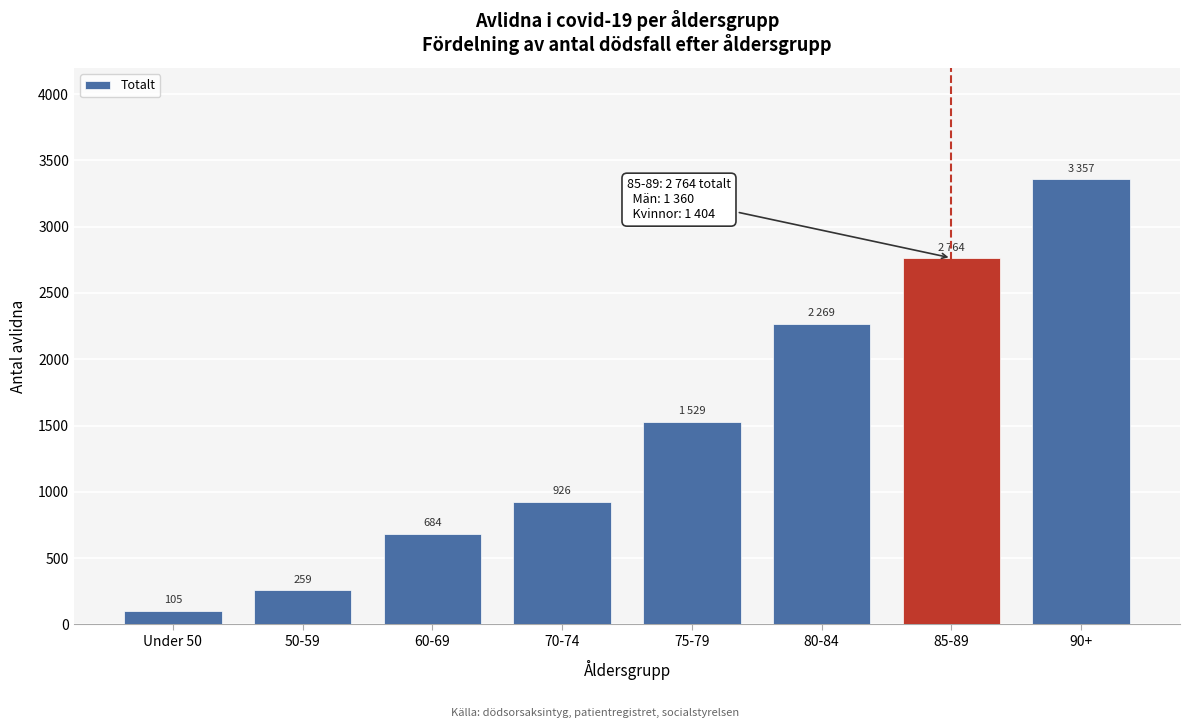

Reading left to right, list all the values displayed in this chart.

105	259	684	926	1529	2269	2764	3357